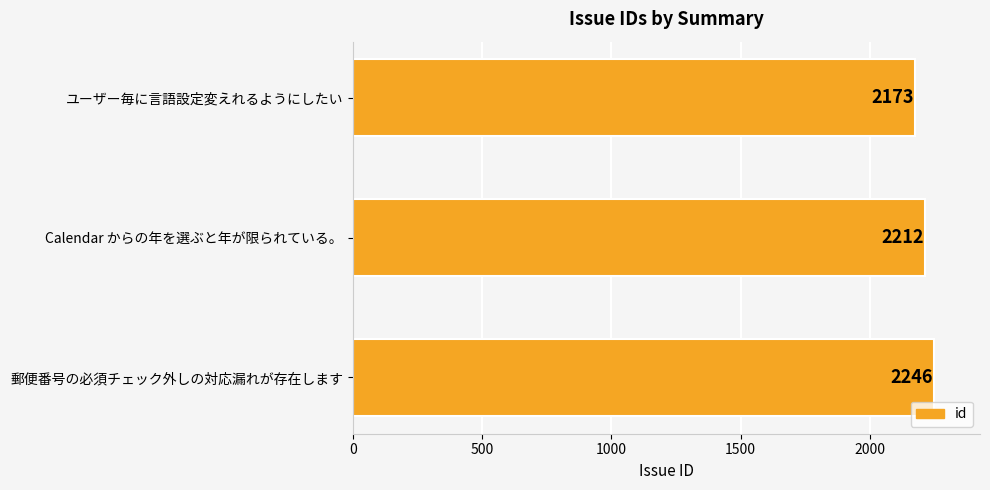

List the labels in order of value, largest first.

郵便番号の必須チェック外しの対応漏れが存在します, Calendar からの年を選ぶと年が限られている。, ユーザー毎に言語設定変えれるようにしたい